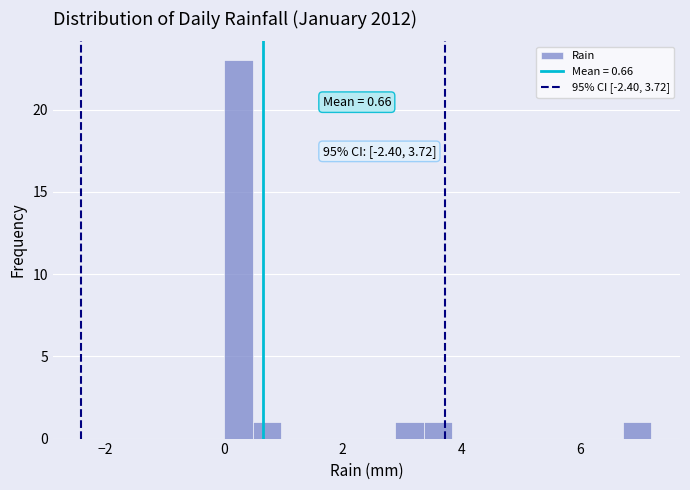

Around what value on the x-axis is the tallest bar? Give the approximate position of its centre, as read against the axis.

0.2